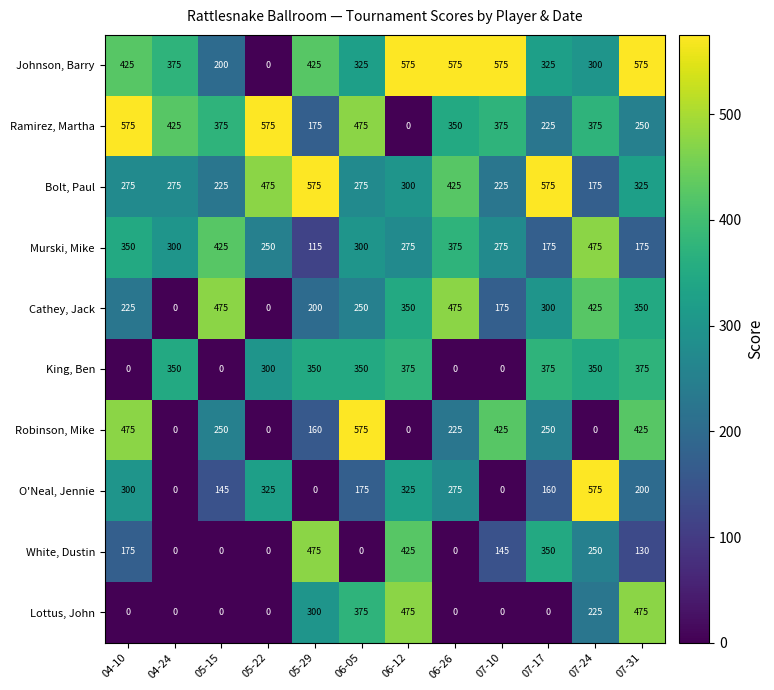

At which category is the sum across all series the highest?

07-31